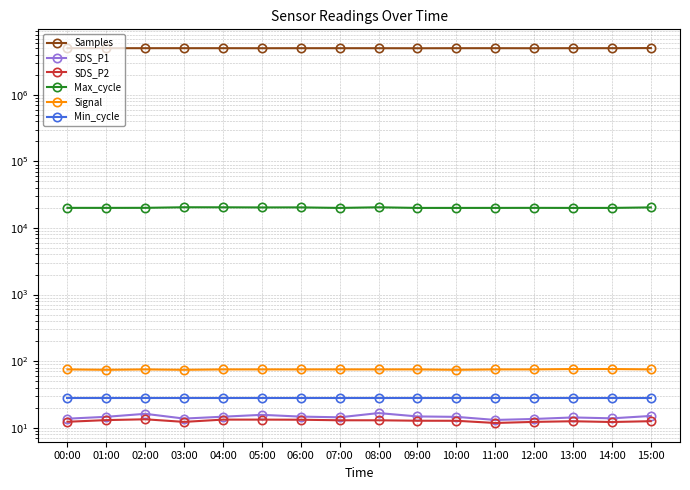

Reading left to right, extract all data points from this chart.

Samples: 5036962.0	5037177.0	5037274.0	5036747.0	5036699.0	5030789.0	5036147.0	5036009.0	5033469.0	5024969.0	5035497.0	5036467.0	5027968.0	5037719.0	5037924.0	5056813.0
SDS_P1: 13.6	14.6	16.1	13.7	14.6	15.6	14.7	14.3	16.6	14.7	14.5	13.1	13.5	14.2	13.8	15.0
SDS_P2: 12.2	13.0	13.3	12.2	13.2	13.2	13.2	12.9	12.9	12.7	12.7	11.8	12.2	12.5	12.2	12.5
Max_cycle: 20080.0	20068.0	20099.0	20503.0	20468.0	20381.0	20411.0	20041.0	20483.0	20037.0	20041.0	20049.0	20080.0	20041.0	20045.0	20403.0
Signal: 75.0	74.0	75.0	74.0	75.0	75.0	75.0	75.0	75.0	75.0	74.0	75.0	75.0	76.0	76.0	75.0
Min_cycle: 28.0	28.0	28.0	28.0	28.0	28.0	28.0	28.0	28.0	28.0	28.0	28.0	28.0	28.0	28.0	28.0